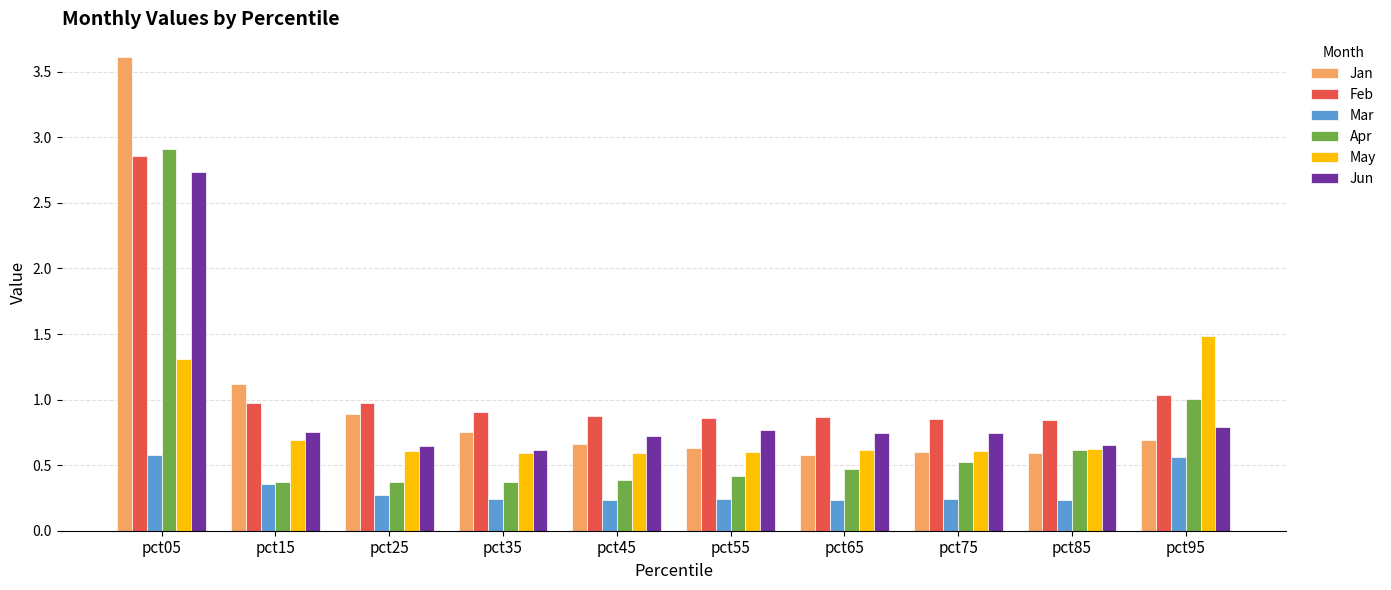

At how many categories does at least one series exceed 0?

10